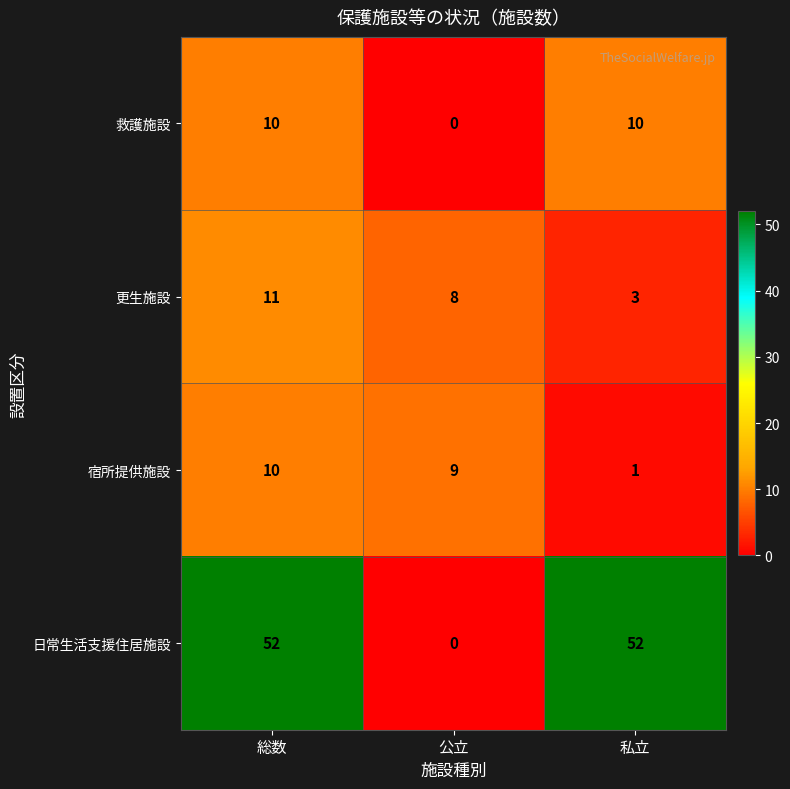

Reading left to right, extract all data points from this chart.

救護施設: 総数=10	公立=0	私立=10
更生施設: 総数=11	公立=8	私立=3
宿所提供施設: 総数=10	公立=9	私立=1
日常生活支援住居施設: 総数=52	公立=0	私立=52